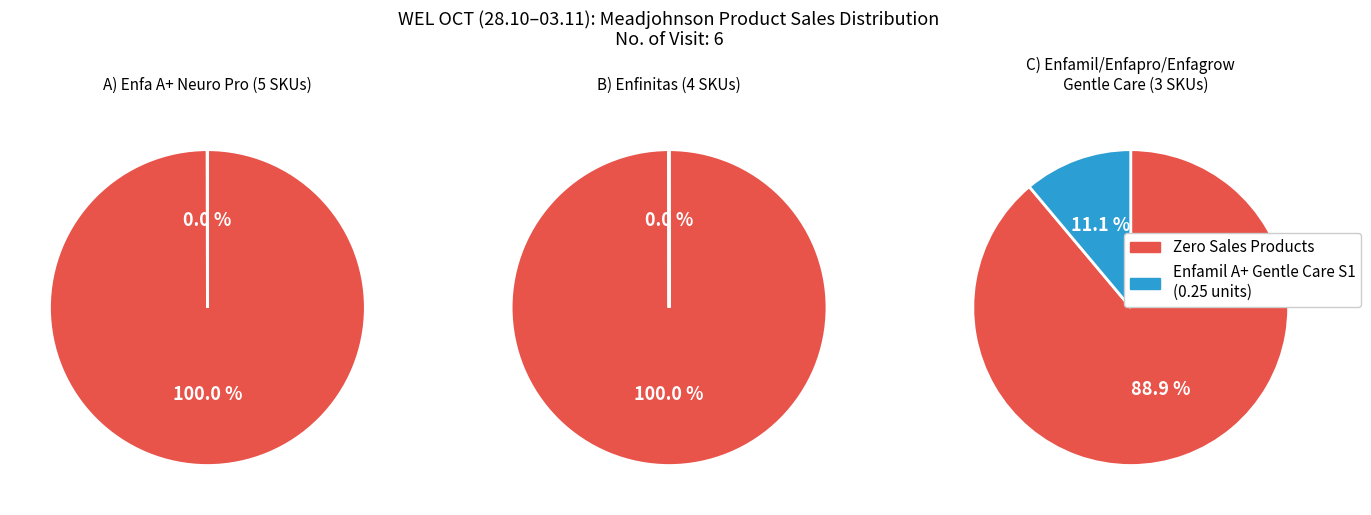

To the nearest percent, what is the difference between the largest and smallest slice percentages?

100%